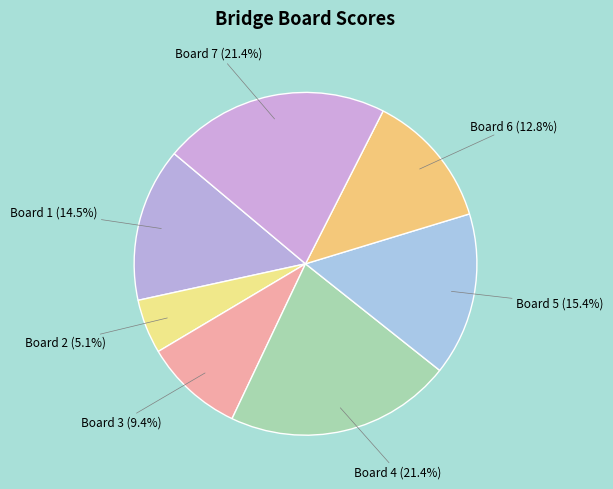

True or false: Board 3 accounts for 9% of the total.

True